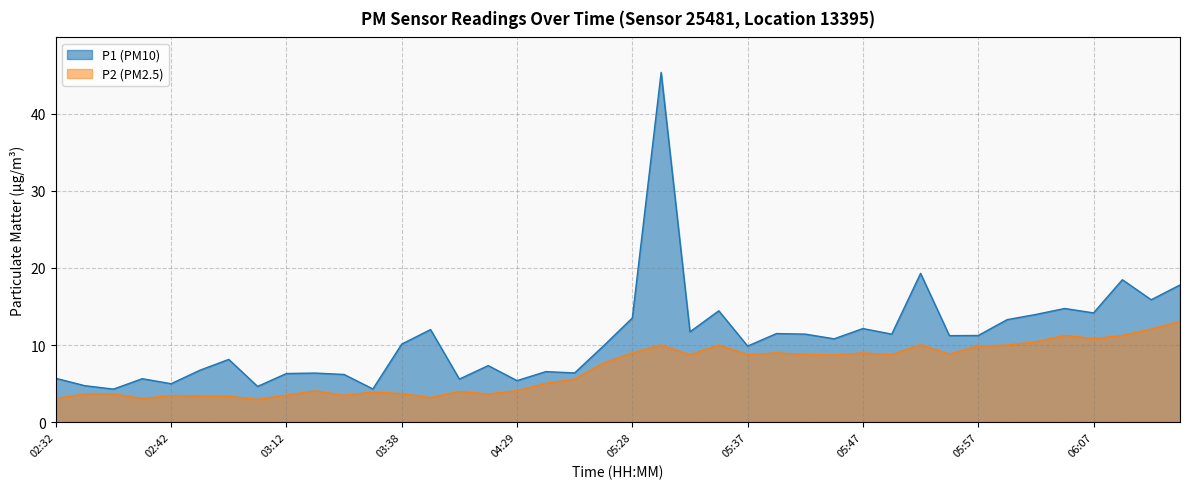

List the labels in order of P1 (PM10) value, smallest first.

02:37, 03:20, 03:05, 02:35, 02:42, 04:29, 04:03, 02:40, 02:32, 03:17, 03:12, 03:15, 05:10, 04:52, 03:00, 04:26, 03:02, 05:37, 05:25, 03:38, 05:45, 05:54, 05:57, 05:42, 05:50, 05:40, 05:33, 03:58, 05:47, 05:59, 05:28, 06:02, 06:07, 05:35, 06:04, 06:14, 06:17, 06:09, 05:52, 05:30